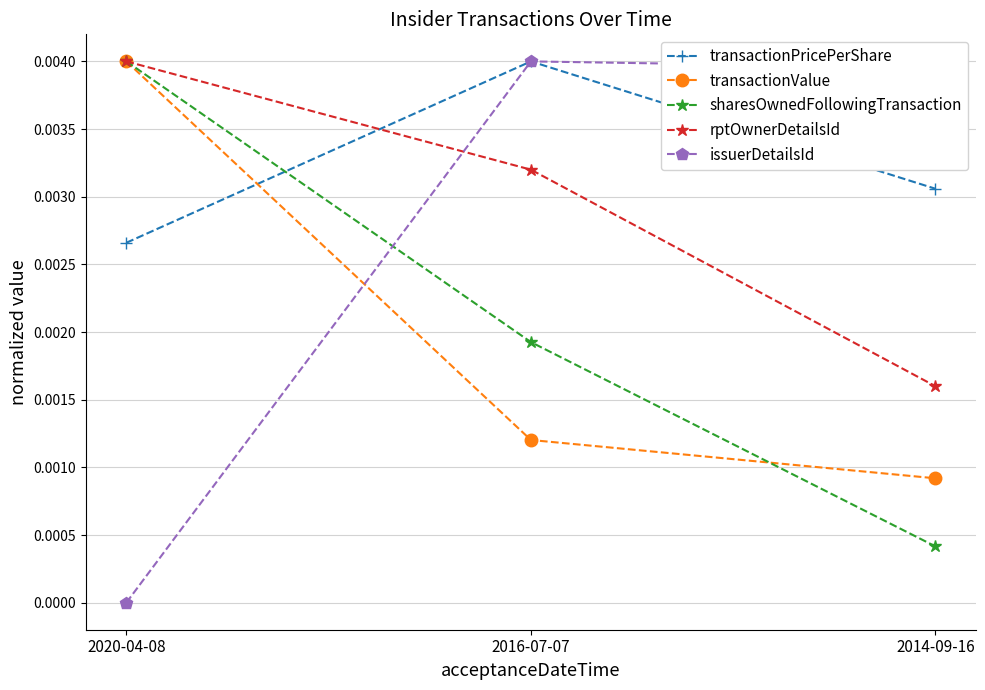

Which category has the lowest value in the issuerDetailsId series?

2020-04-08